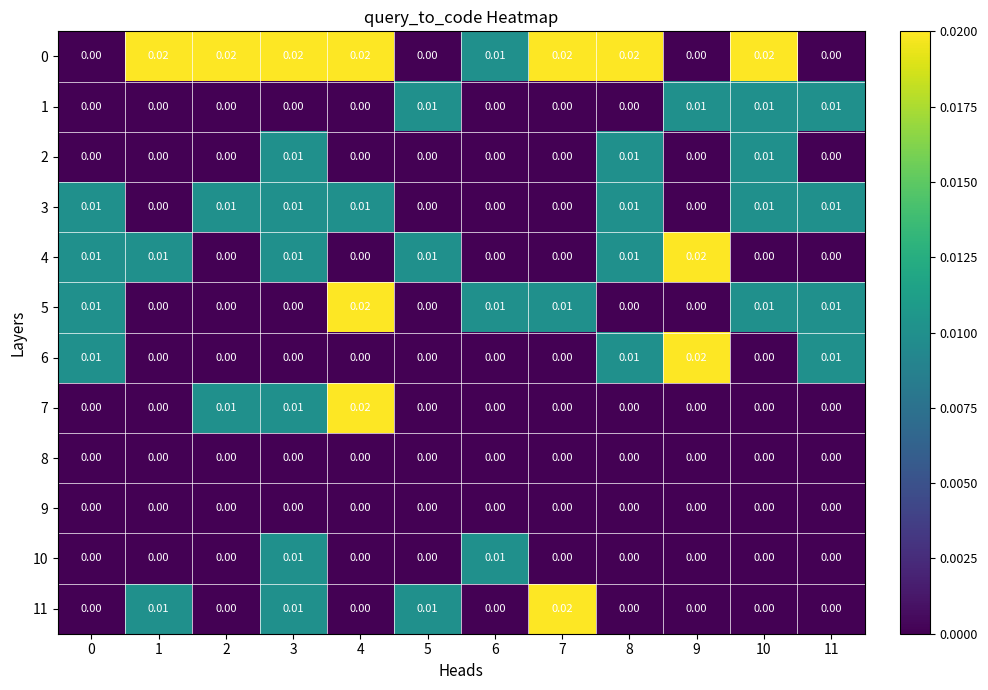

How many data points in 7 are above 0?

3